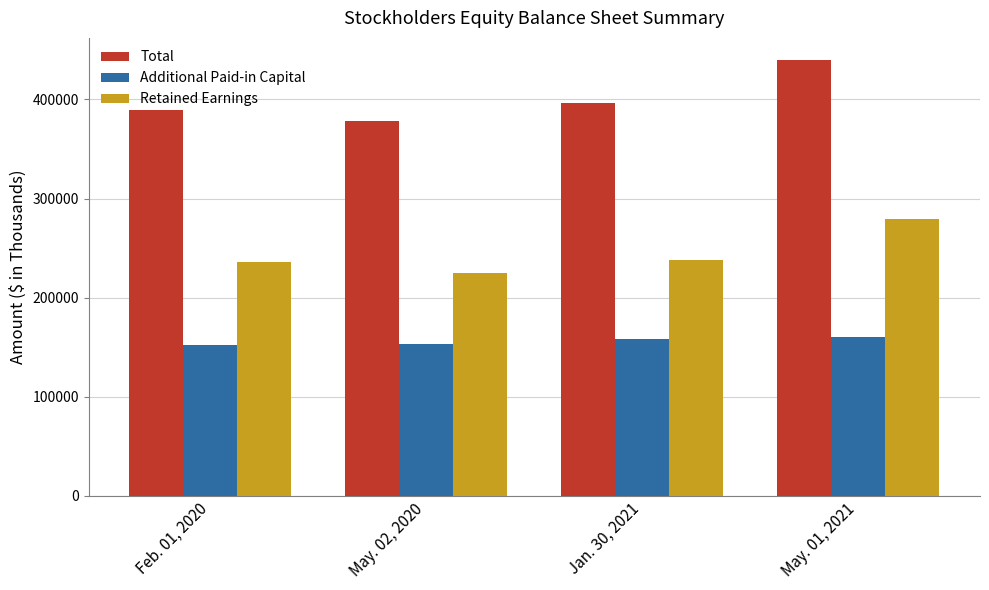

Rank the series at May. 02, 2020 from highest to lowest value.

Total, Retained Earnings, Additional Paid-in Capital